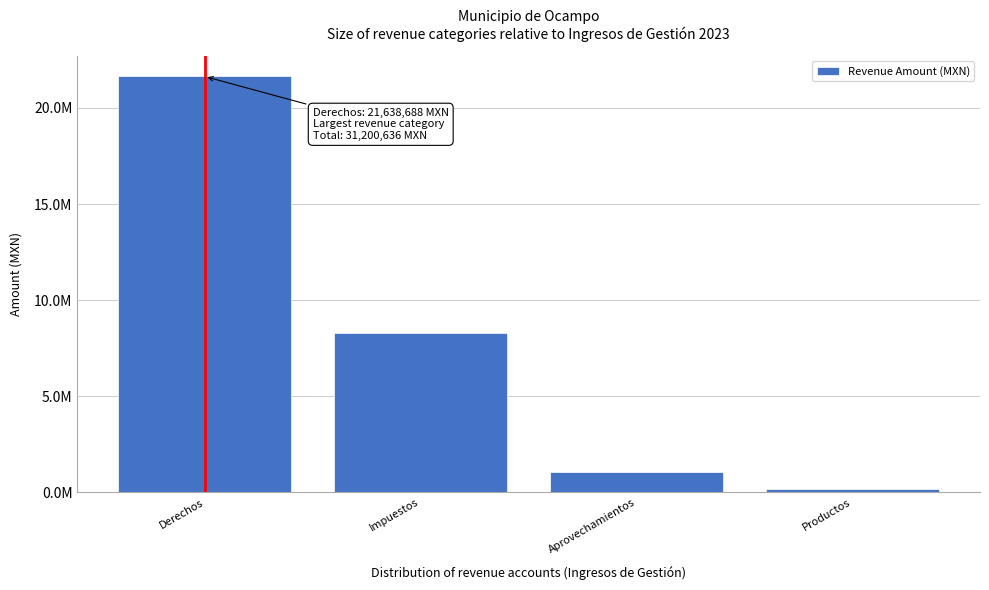

Are the bars horizontal?

No